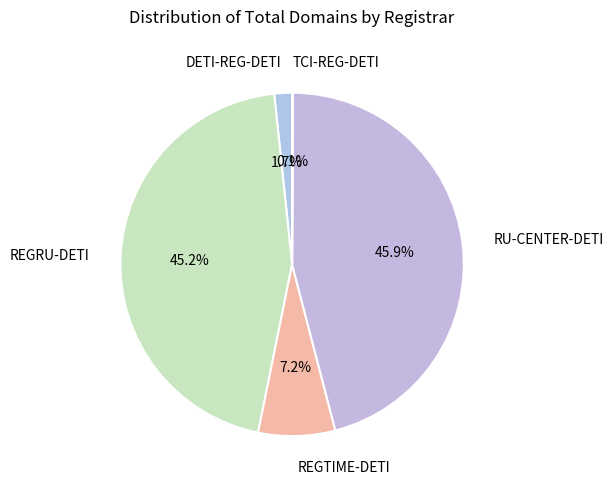

Which category has the biggest portion of the pie?

RU-CENTER-DETI